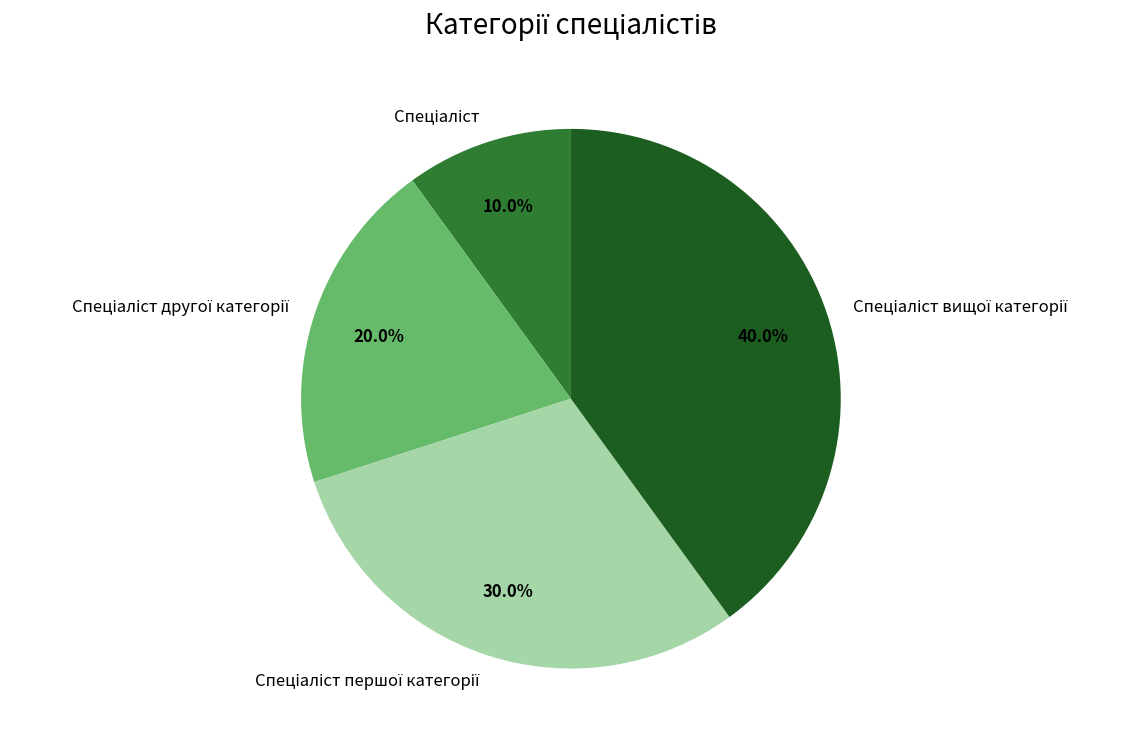

Is there any slice that represents more than half of the pie?

No